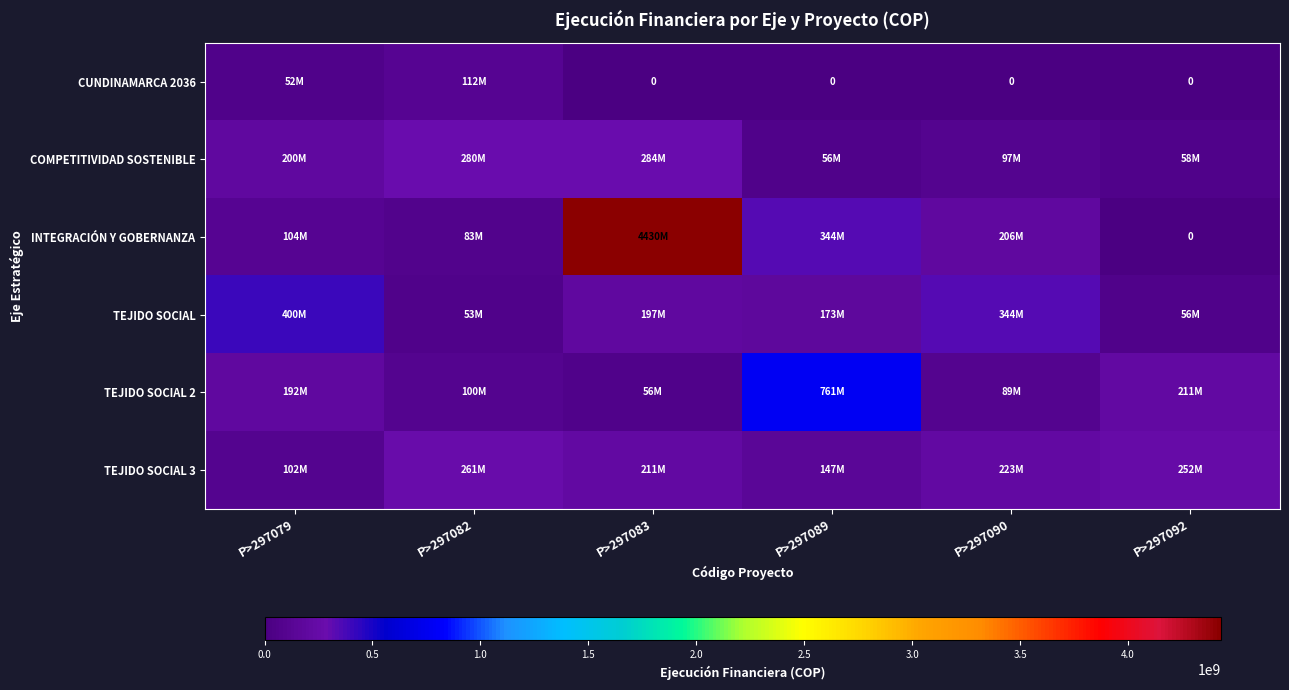

Which series has the largest range (max minus min)?

INTEGRACIÓN Y GOBERNANZA